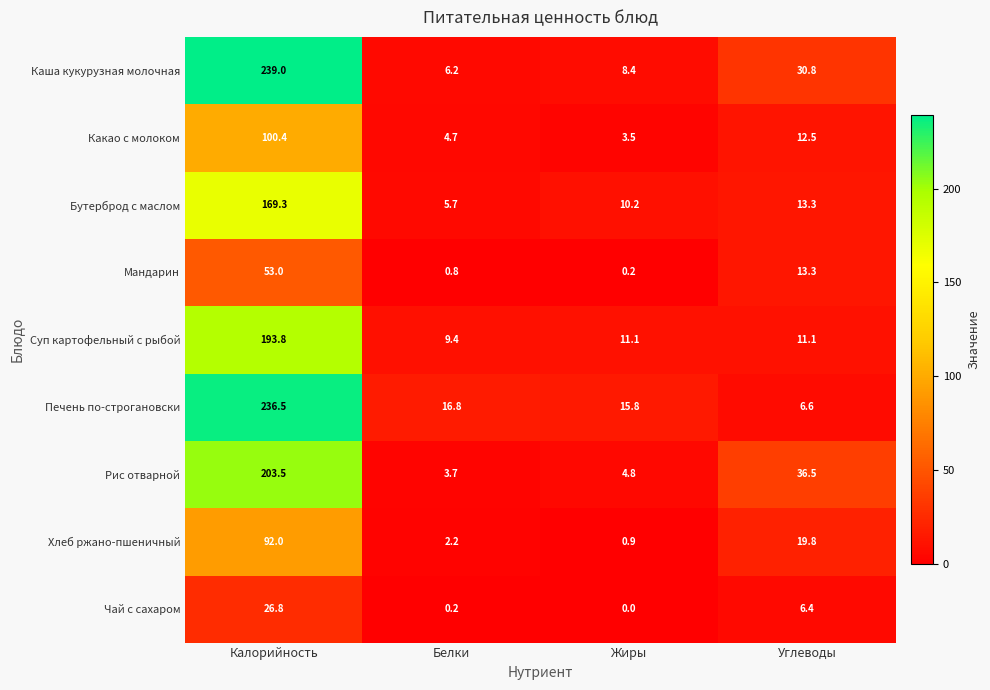

What is the total value across all series at Жиры?

54.9